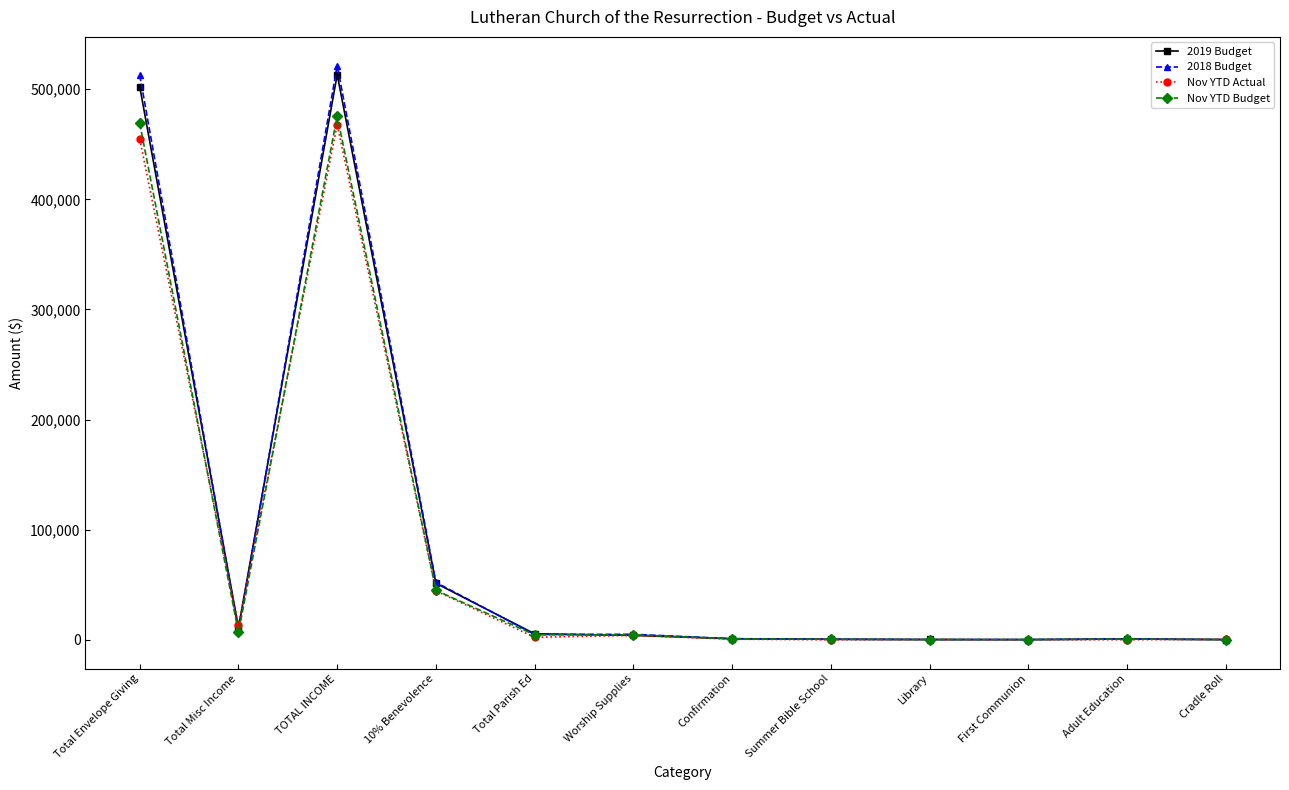

Which series changed the most between Total Envelope Giving and Cradle Roll?

2018 Budget